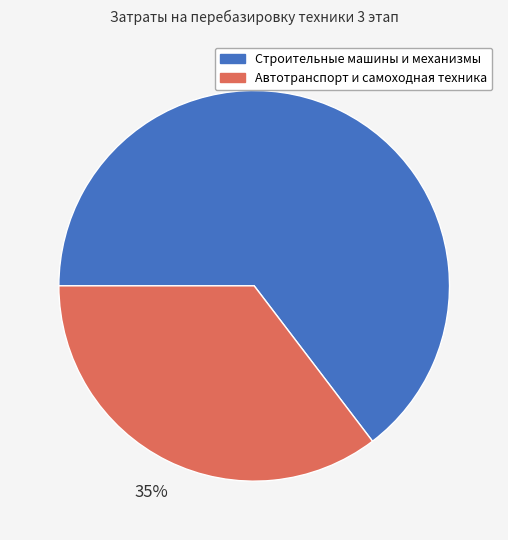

Which slice represents more than half of the pie?

Строительные машины и механизмы